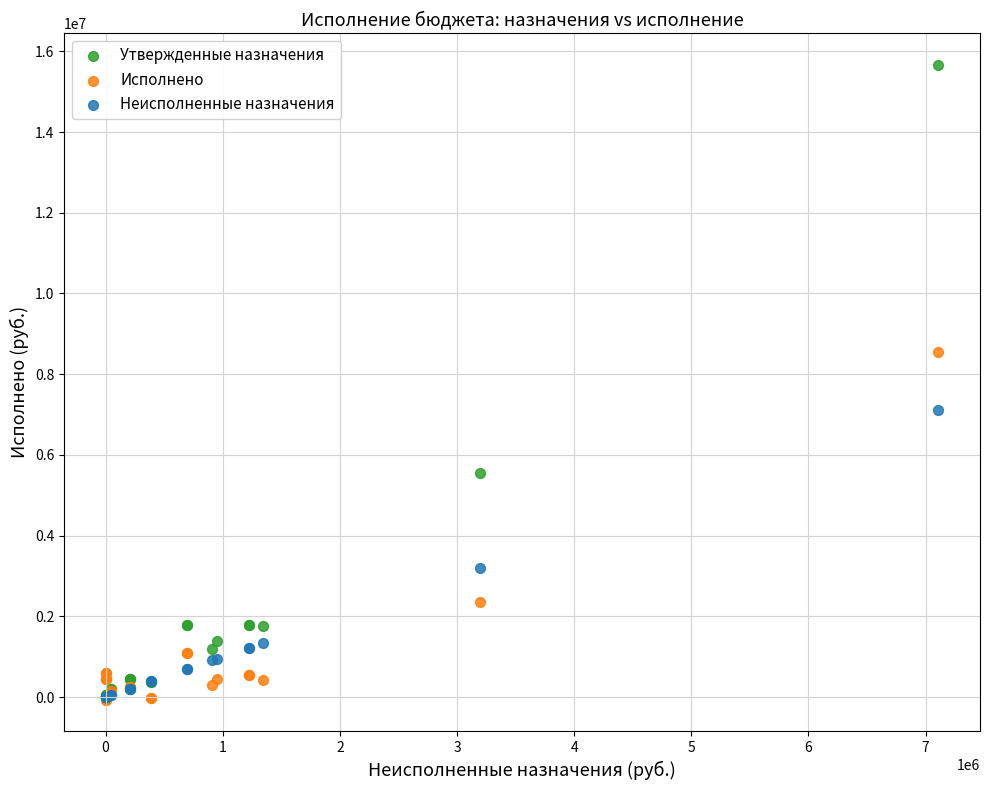

In the Исполнено series, what Y value is closest to 4242955?

2364000.9